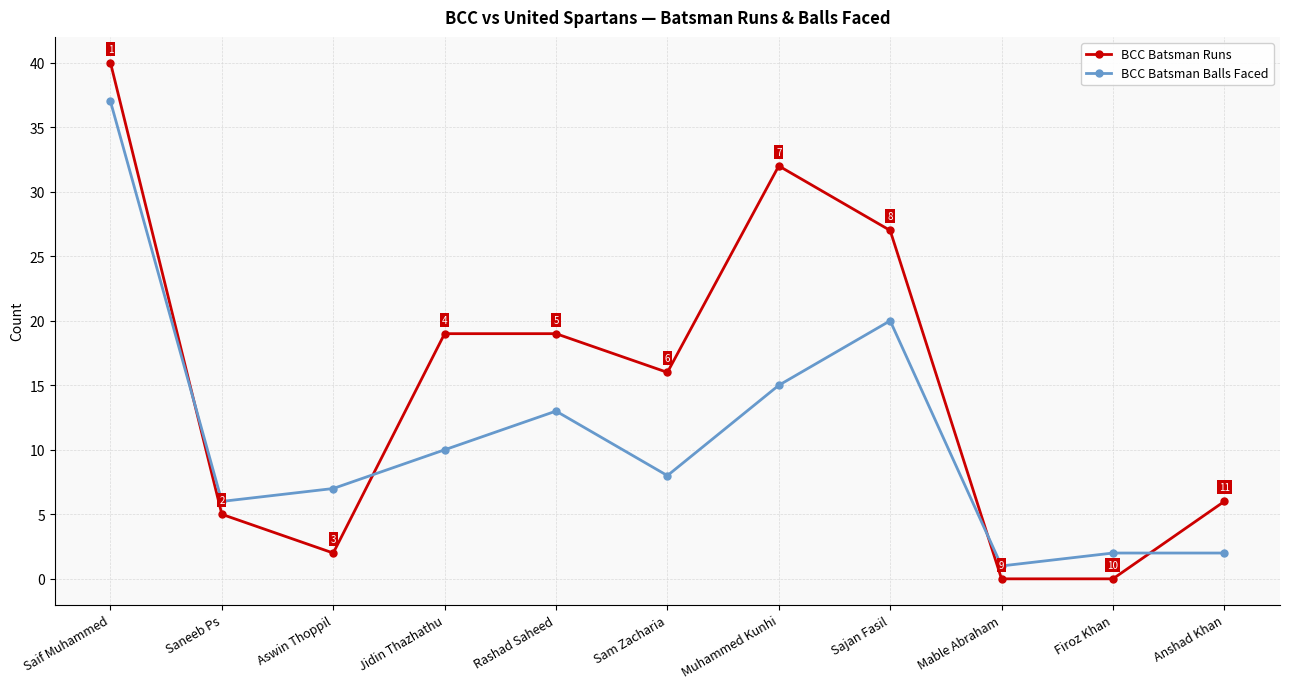

What is the total value across all series at Firoz Khan?

2